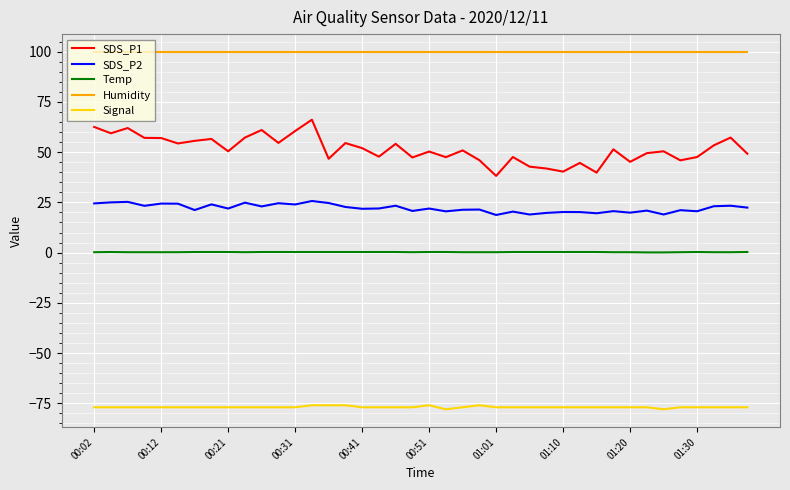

What is the minimum value shown in the chart?

-78.0